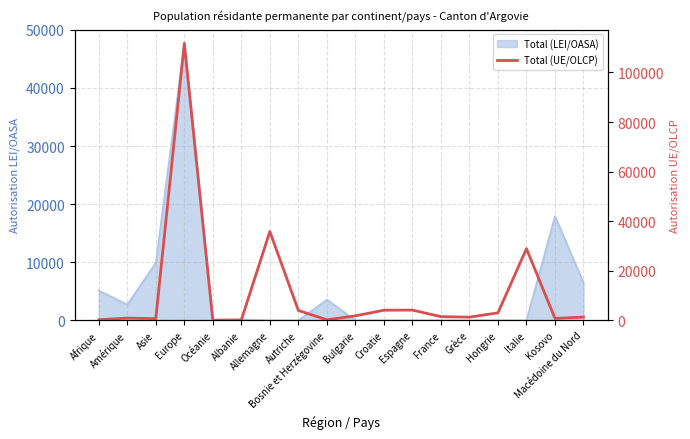

True or false: the data shows 13486 at Italie.

False